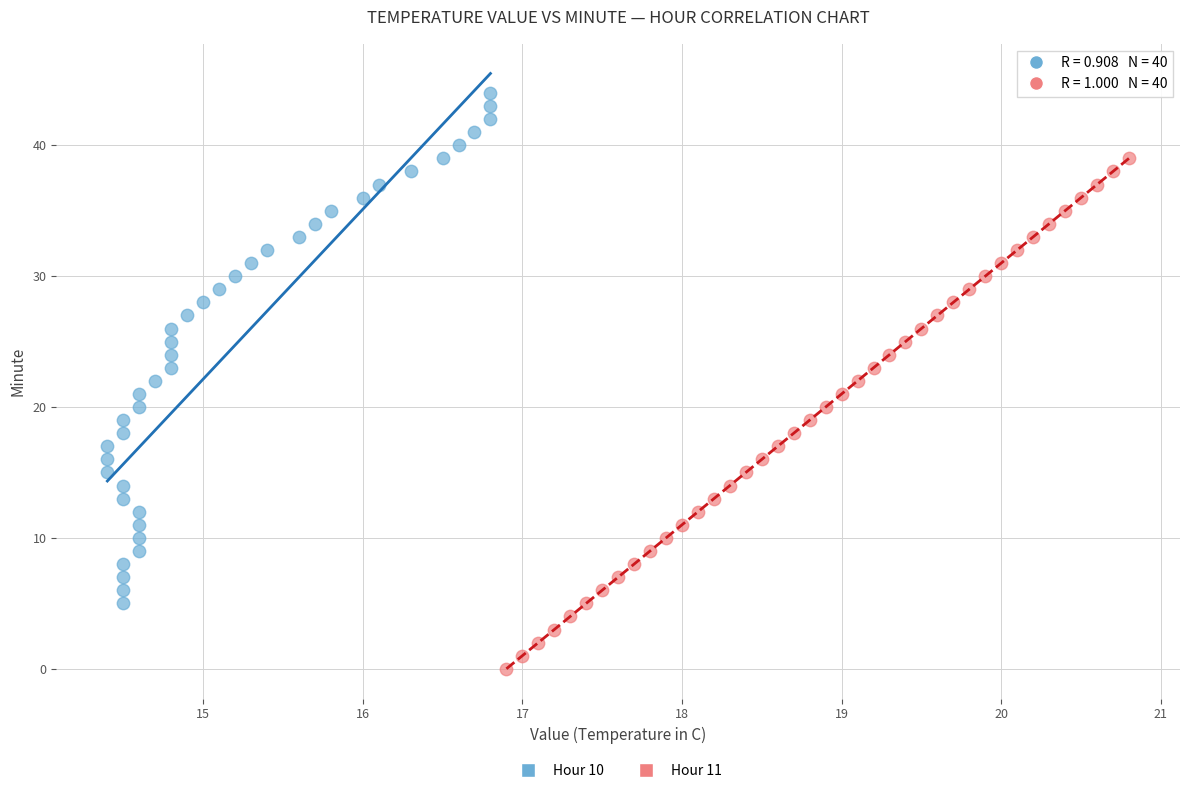

What are all the series names shown in the legend?

Hour 10, Hour 11